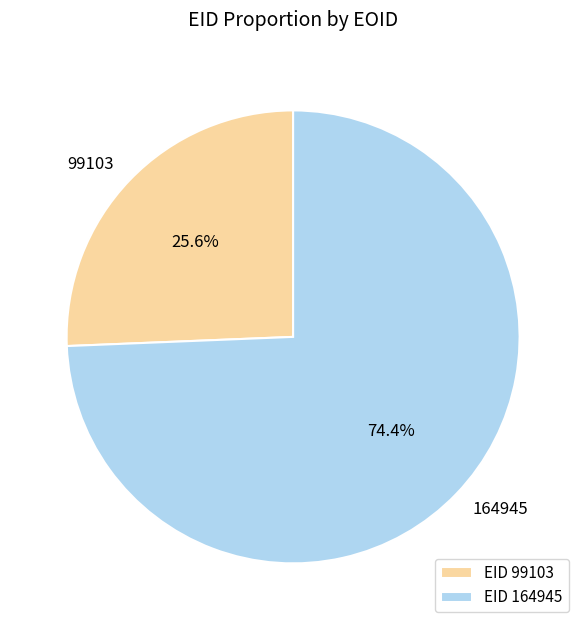

To the nearest percent, what percentage of the pie is 164945?

74%